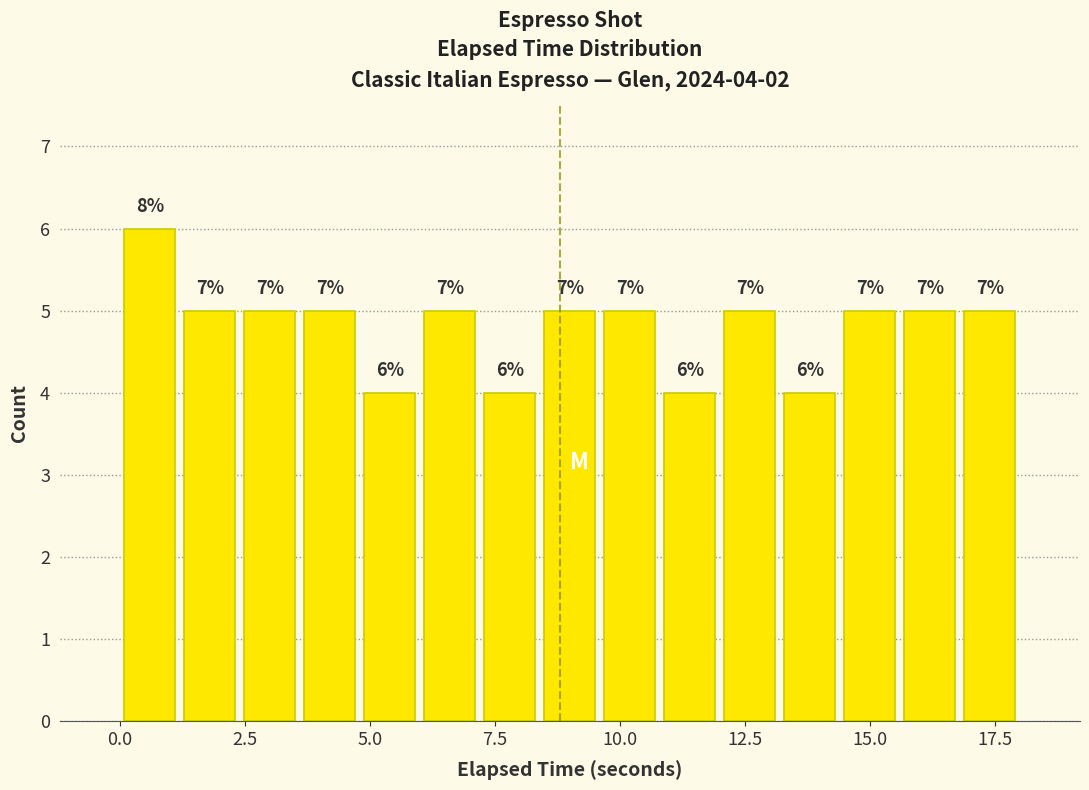

Around what value on the x-axis is the tallest bar? Give the approximate position of its centre, as read against the axis.

0.5